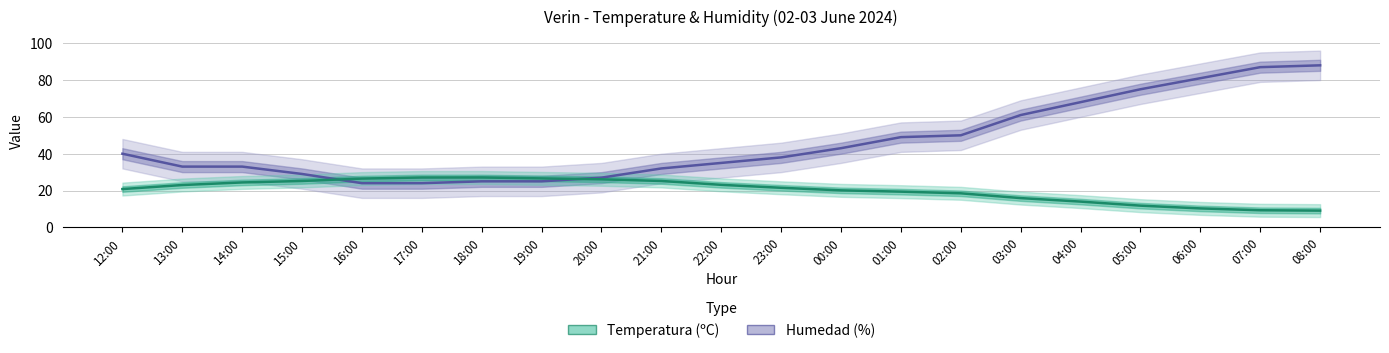

What is the minimum value for Temperatura (ºC)?

9.1